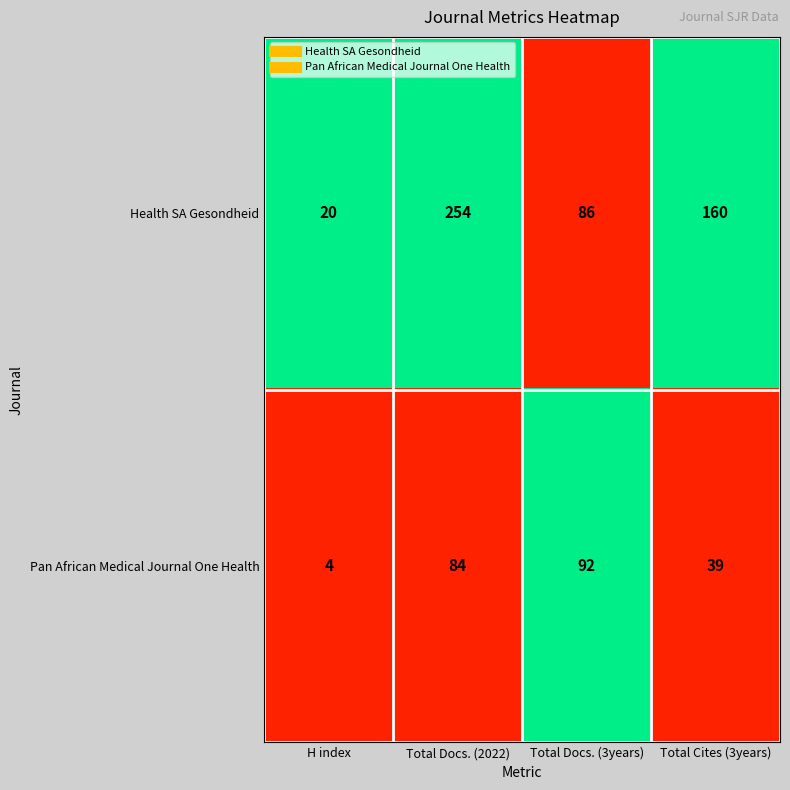

Between H index and Total Cites (3years), which series saw the biggest shift?

Health SA Gesondheid